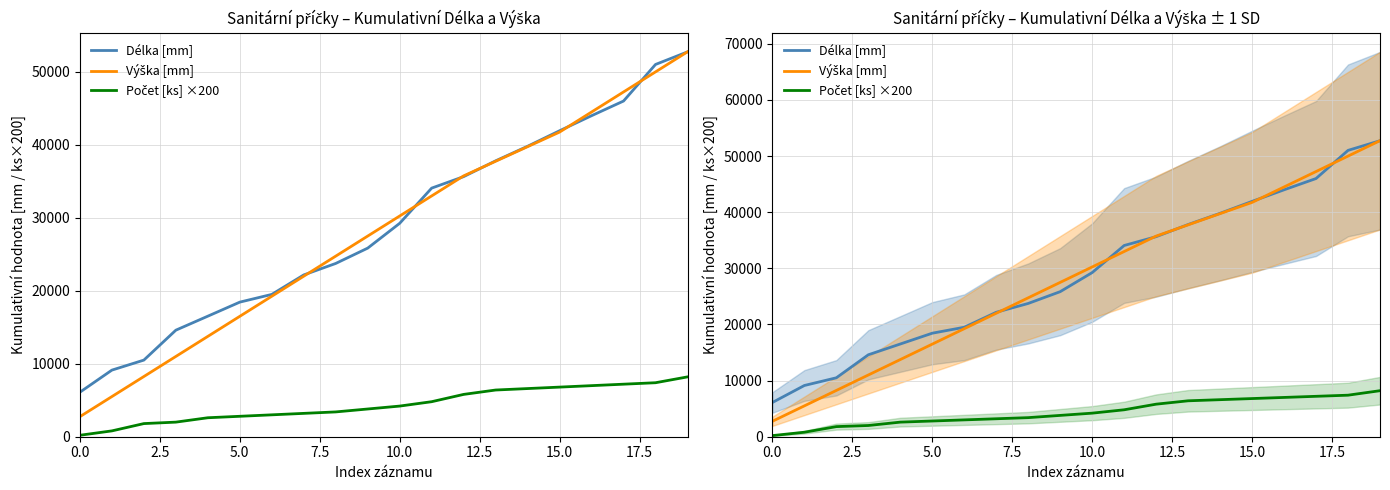

Count the number of data series in this chart.

3